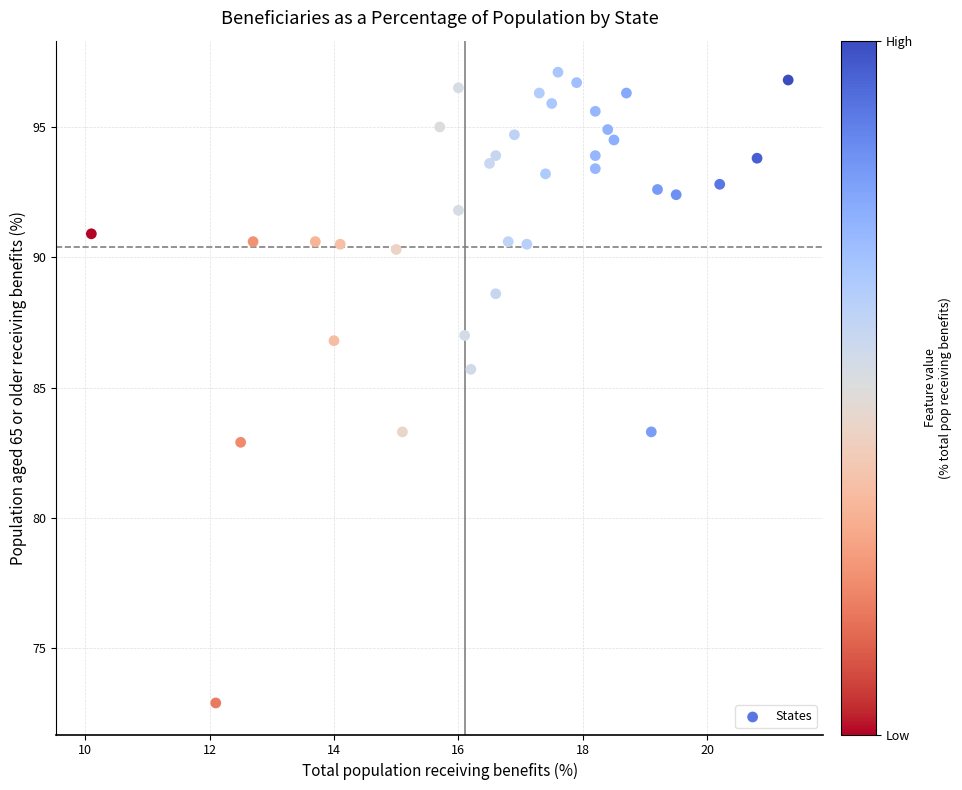

What Y value in the scatter plot is closest to 85?

85.7